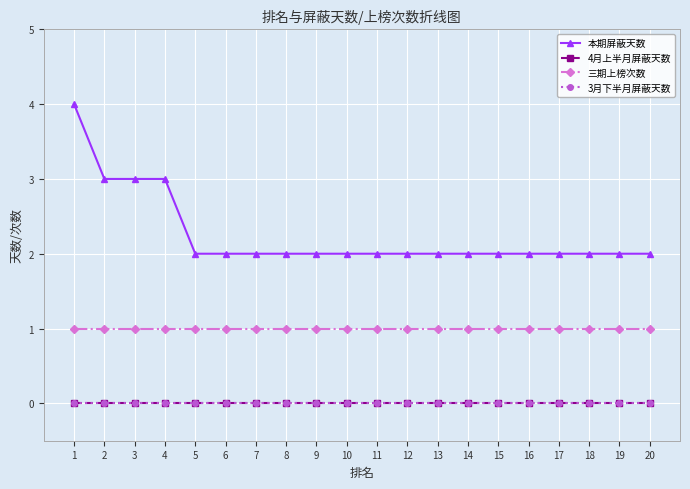

Is this an area chart (filled region under the line)?

No